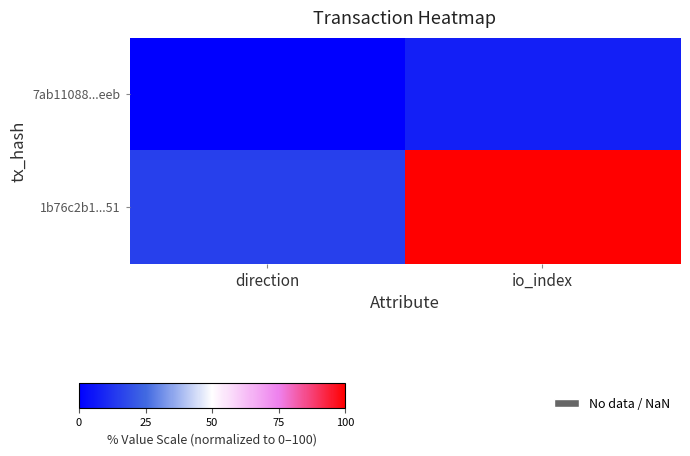

Which series has the widest spread of values?

1b76c2b1...51